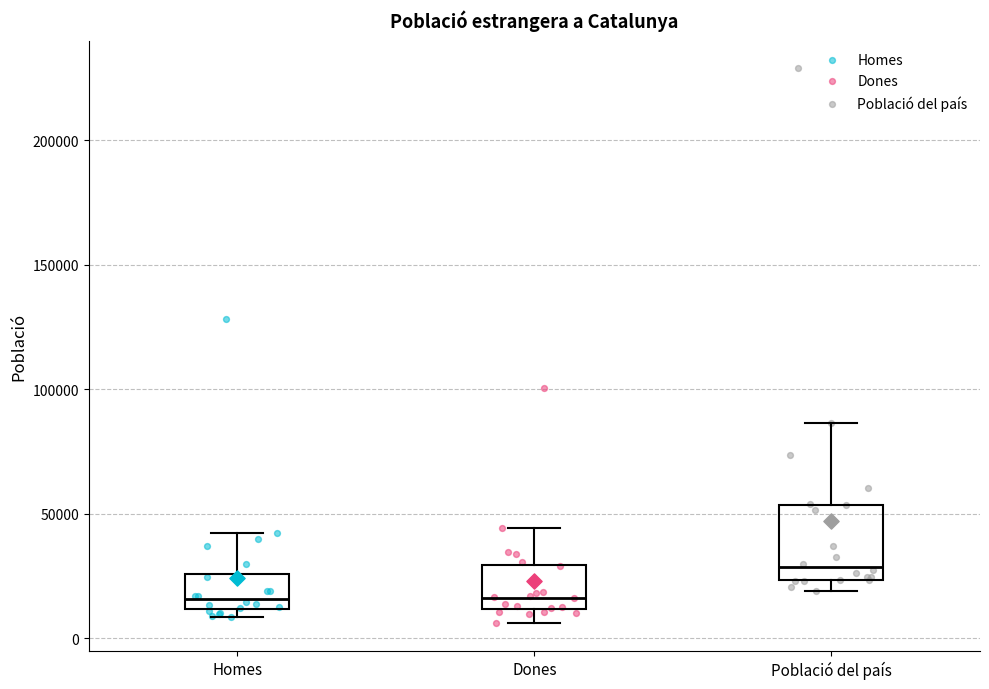

Comparing the boxes themselves (not the whiskers), which one is the tallest?

Població del país